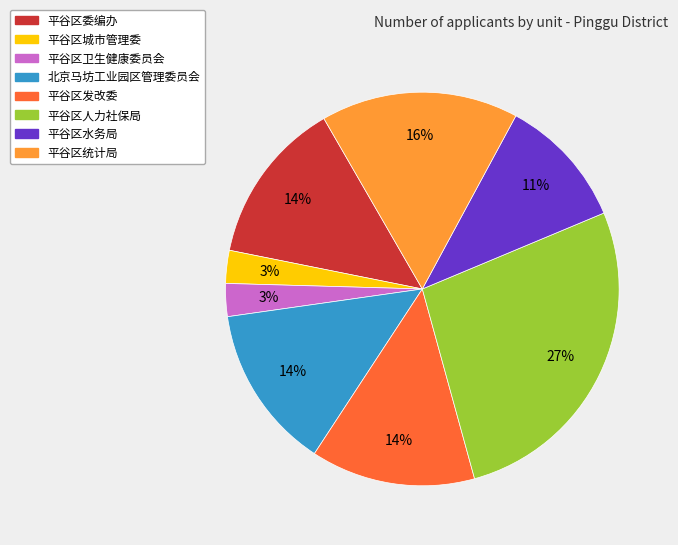

Is 平谷区城市管理委 the majority of the pie?

No